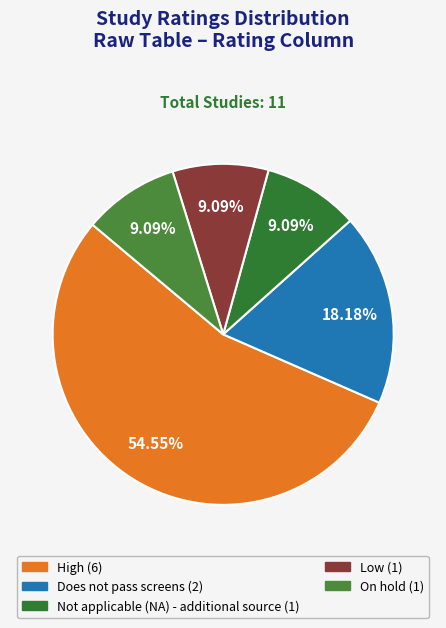

How much of the chart is everything except High?

45.5%